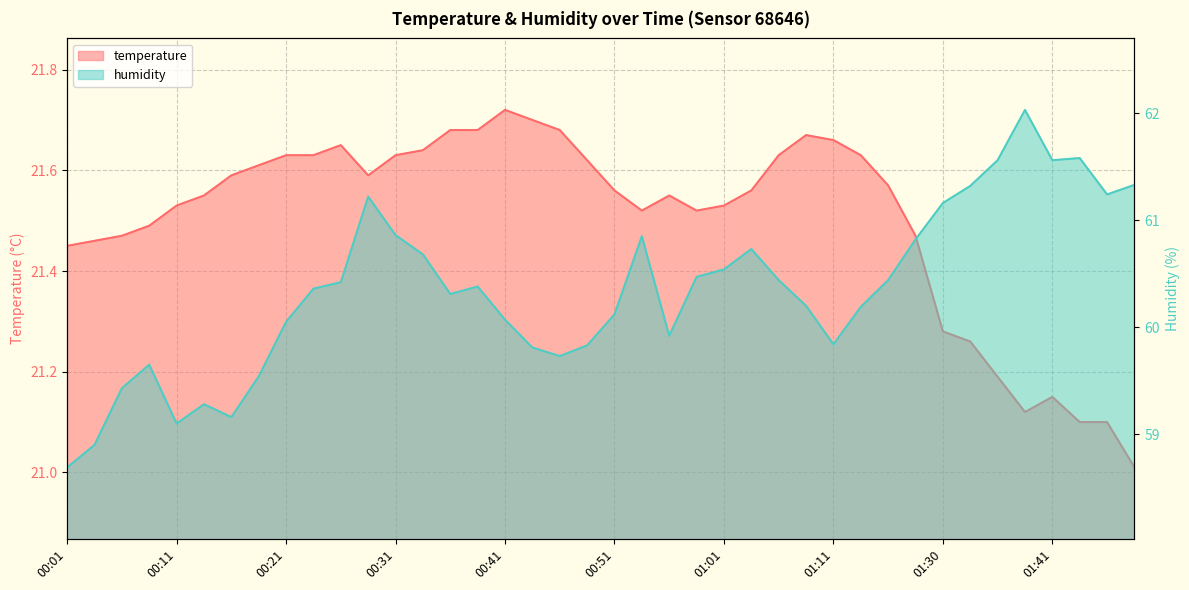

What is the difference between the maximum and second lowest values in the temperature series?

0.6